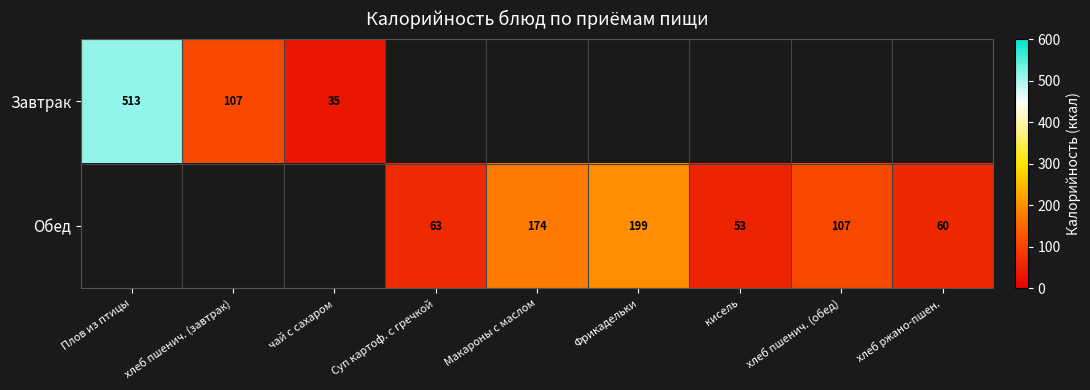

Which category has the lowest value across all series?

чай с сахаром